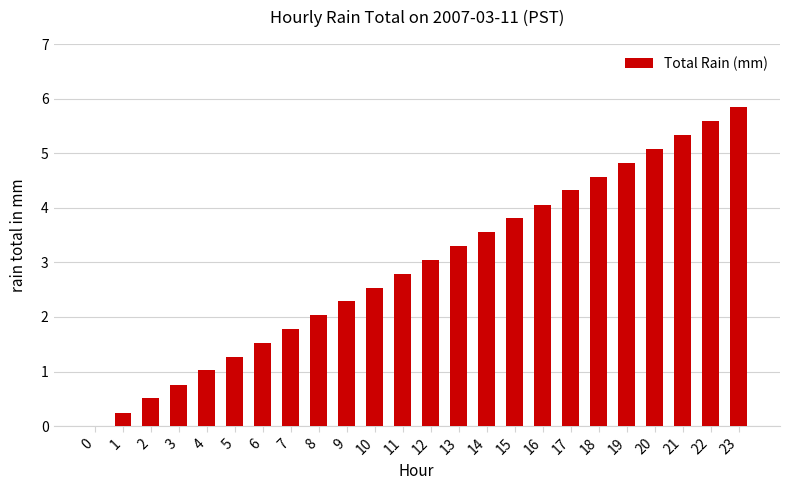

What is the average value?

2.9